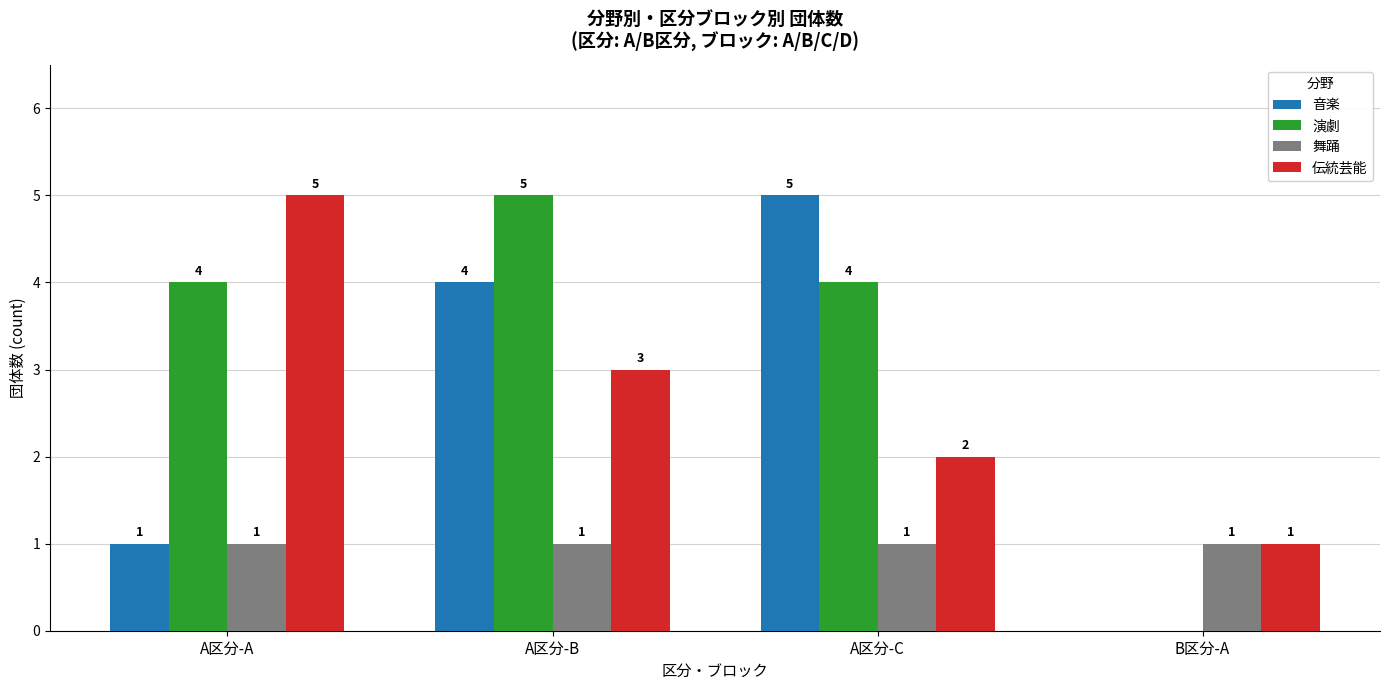

True or false: 音楽 has a value of 1 at A区分-A.

True